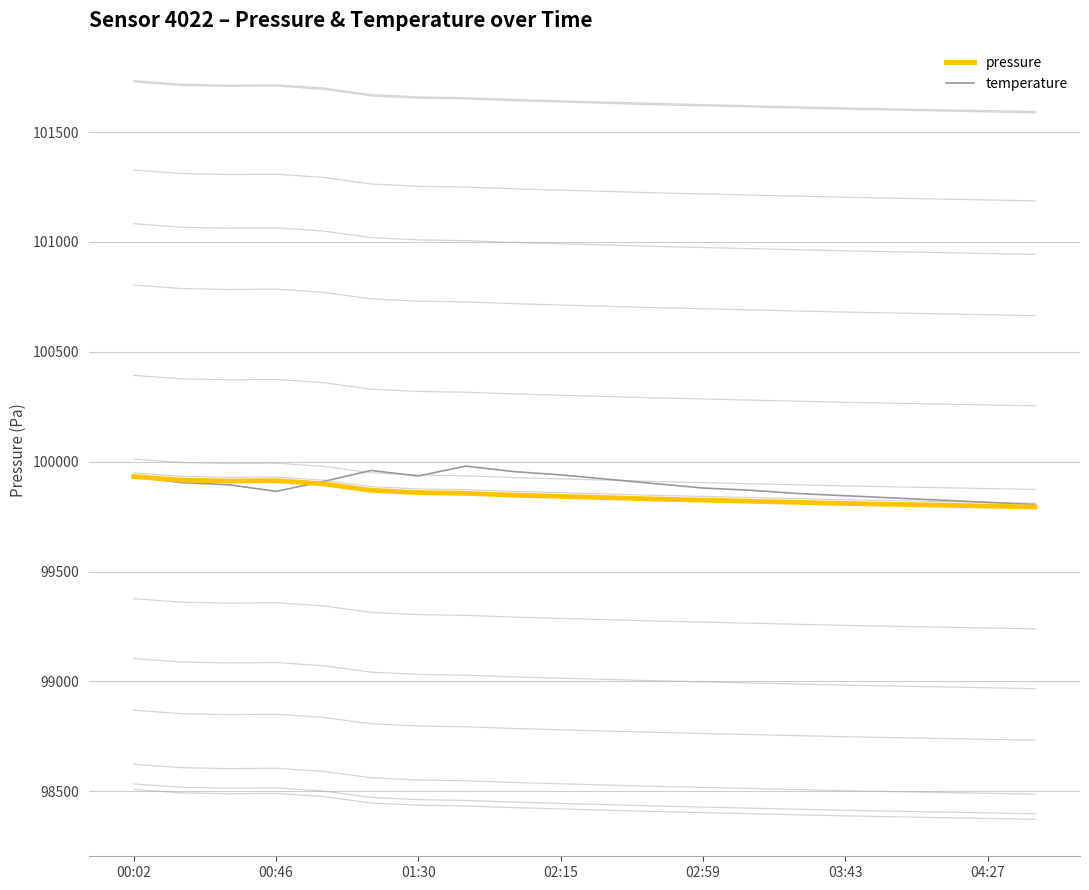

The value of pressure at 00:02 is 99932.1. True or false?

True